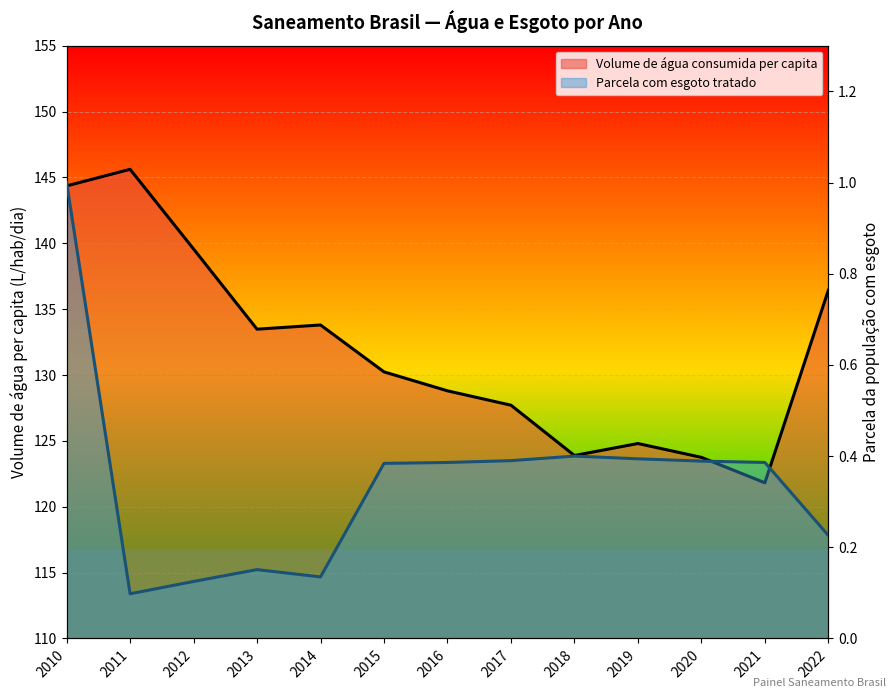

Rank the categories by Volume de água consumida per capita value from lowest to highest.

2021, 2020, 2018, 2019, 2017, 2016, 2015, 2013, 2014, 2022, 2012, 2010, 2011